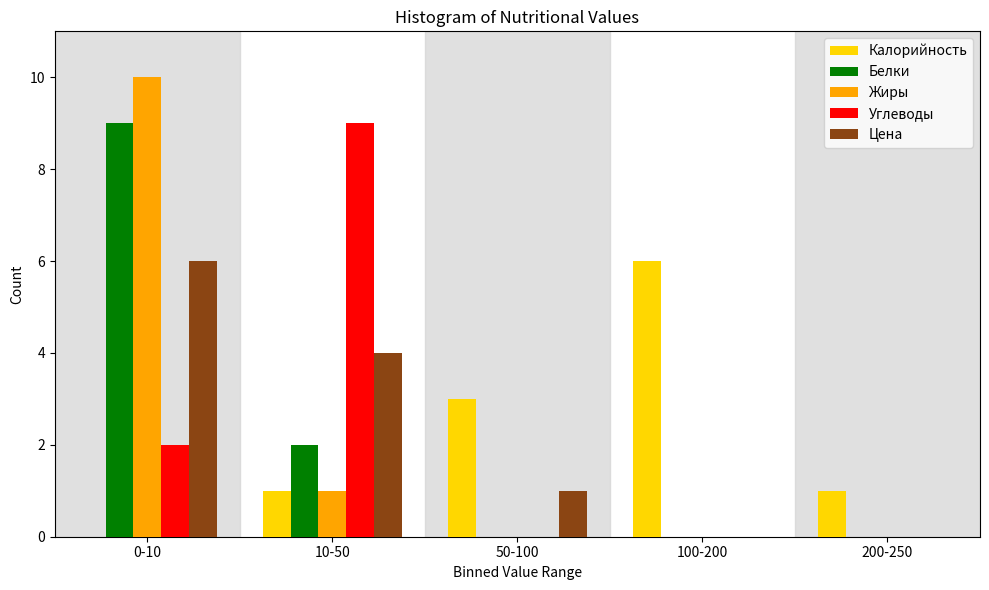

Reading left to right, what are all the values shown in this chart?

Калорийность: 0-10=0	10-50=1	50-100=3	100-200=6	200-250=1
Белки: 0-10=9	10-50=2	50-100=0	100-200=0	200-250=0
Жиры: 0-10=10	10-50=1	50-100=0	100-200=0	200-250=0
Углеводы: 0-10=2	10-50=9	50-100=0	100-200=0	200-250=0
Цена: 0-10=6	10-50=4	50-100=1	100-200=0	200-250=0